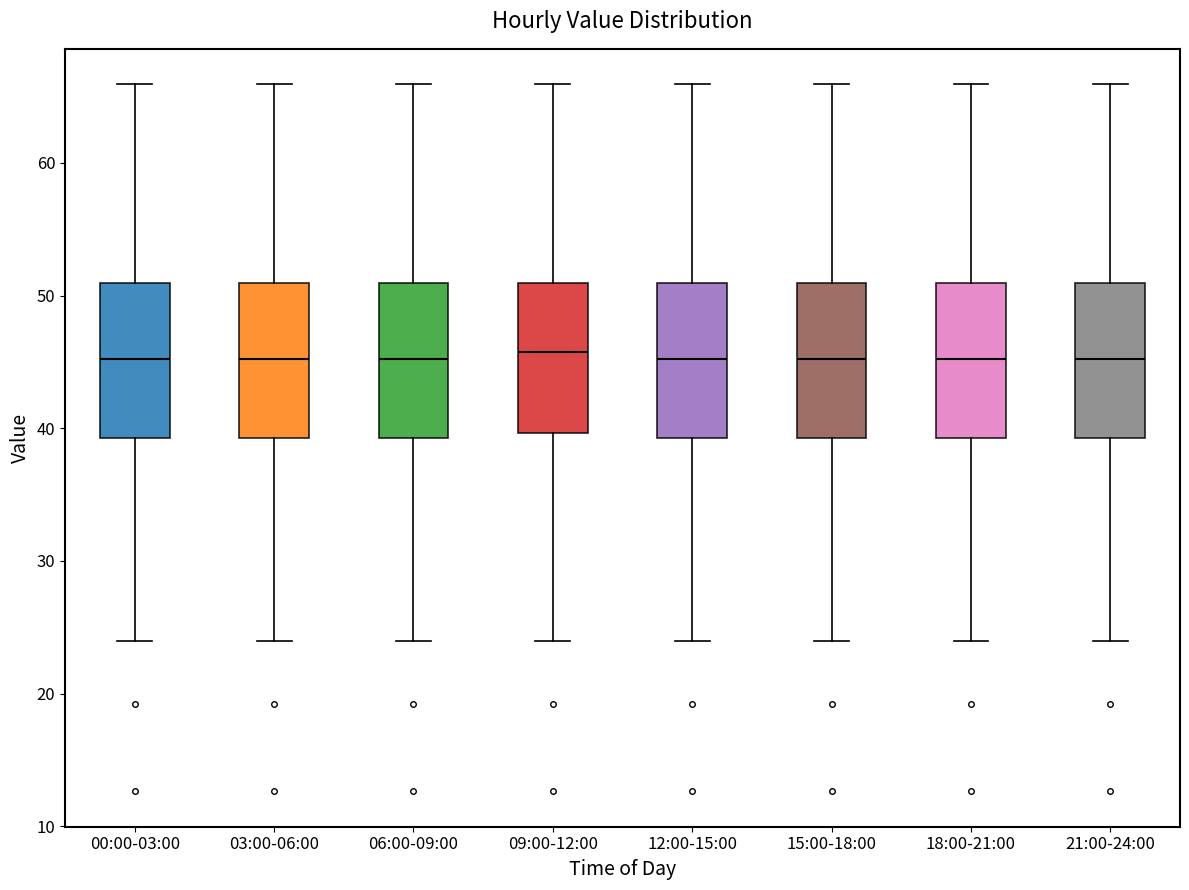

Reading left to right, read every box against the y-axis: the position of its median line, the range the box covers, and the ends of its whiskers. The values are not printed on the chart, so give them approximately, as read against the axis.

00:00-03:00: median 45, box 39 to 51, whiskers 24 to 66
03:00-06:00: median 45, box 39 to 51, whiskers 24 to 66
06:00-09:00: median 45, box 39 to 51, whiskers 24 to 66
09:00-12:00: median 46, box 40 to 51, whiskers 24 to 66
12:00-15:00: median 45, box 39 to 51, whiskers 24 to 66
15:00-18:00: median 45, box 39 to 51, whiskers 24 to 66
18:00-21:00: median 45, box 39 to 51, whiskers 24 to 66
21:00-24:00: median 45, box 39 to 51, whiskers 24 to 66